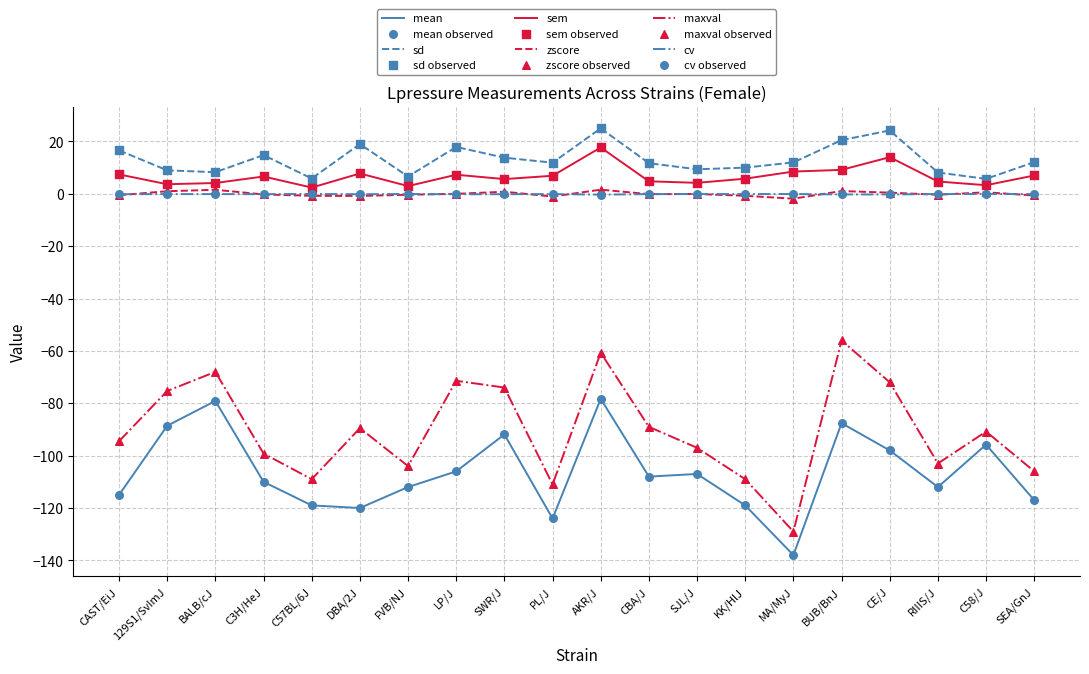

Is the value of cv at SJL/J greater than the value of sd at BALB/cJ?

No